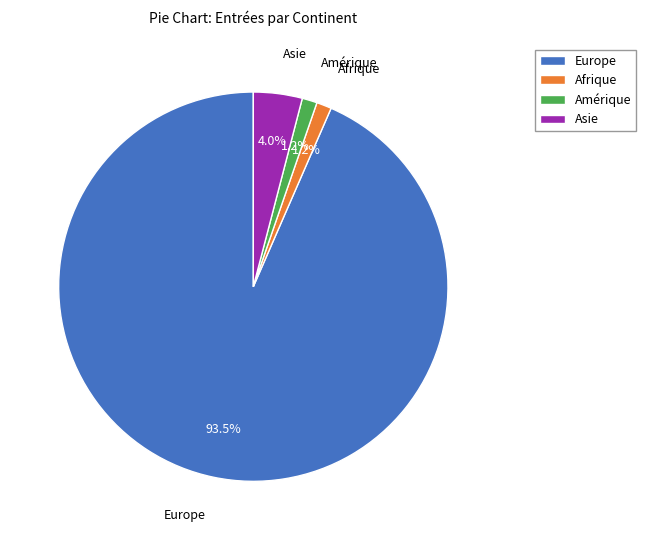

Between Asie and Afrique, which is larger?

Asie